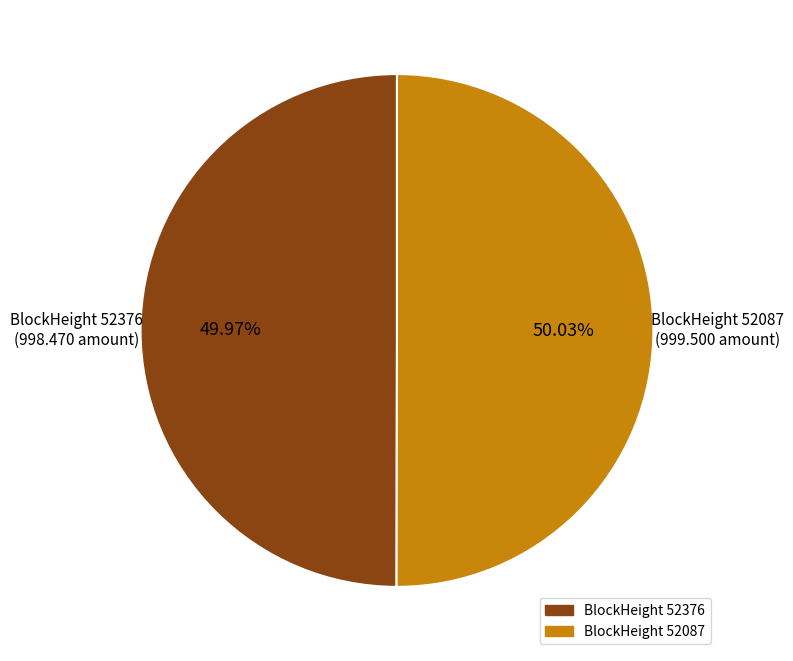

Is there any slice that represents more than half of the pie?

Yes